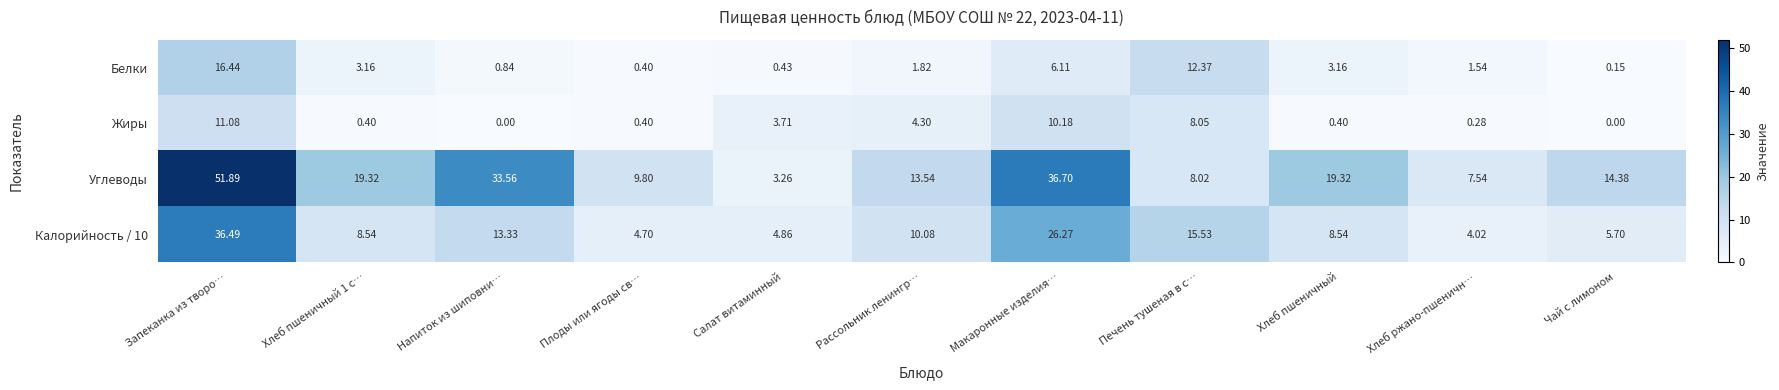

At which label does Жиры reach its peak?

Запеканка из творо…